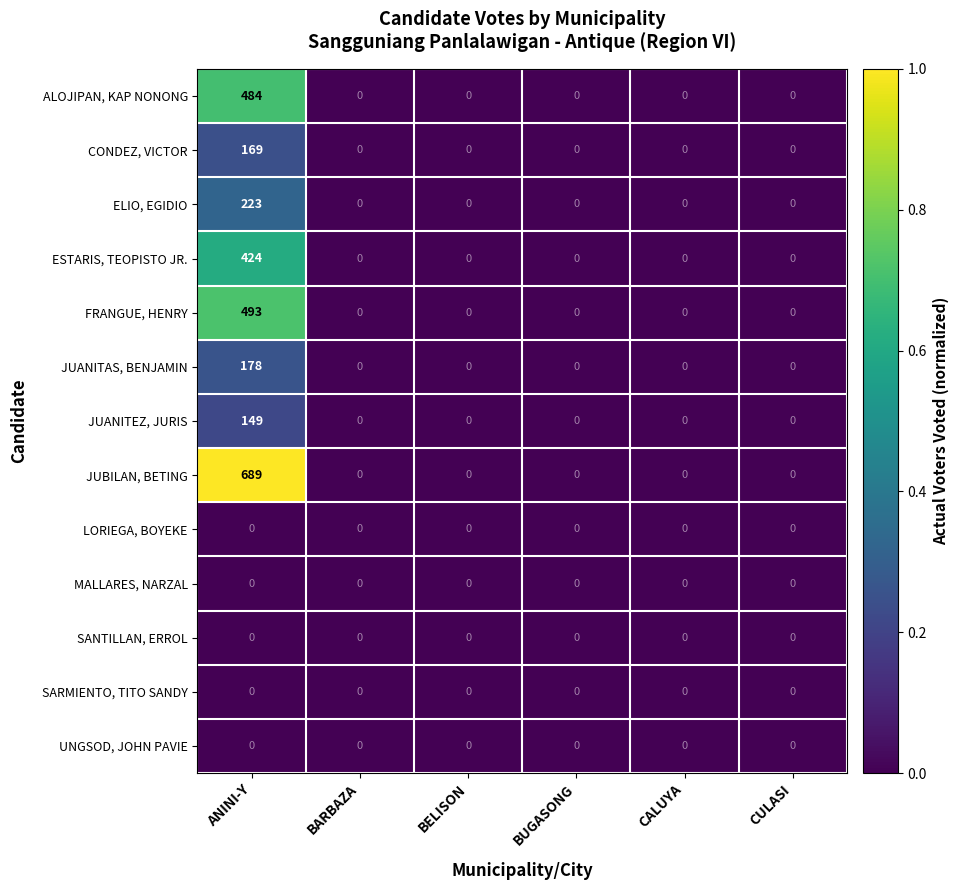

Which series has the widest spread of values?

JUBILAN, BETING